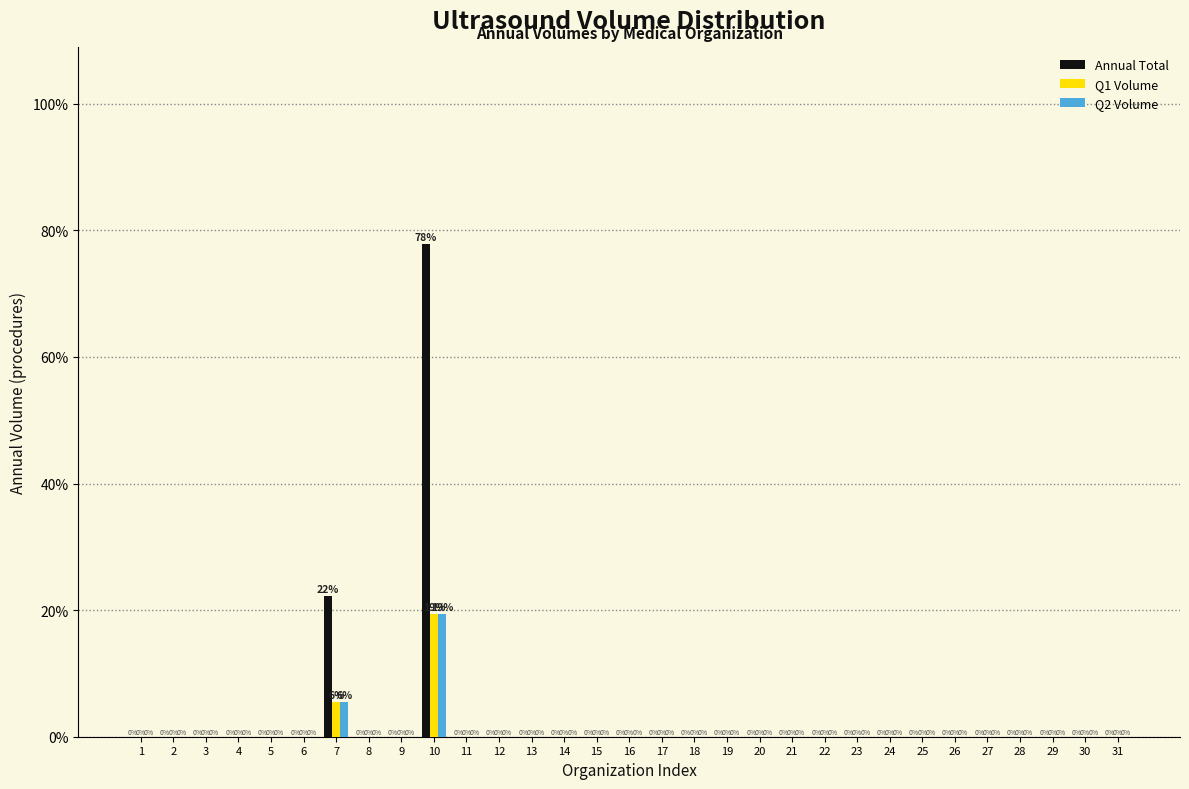

Which category has the highest value in the Q2 Volume series?

10